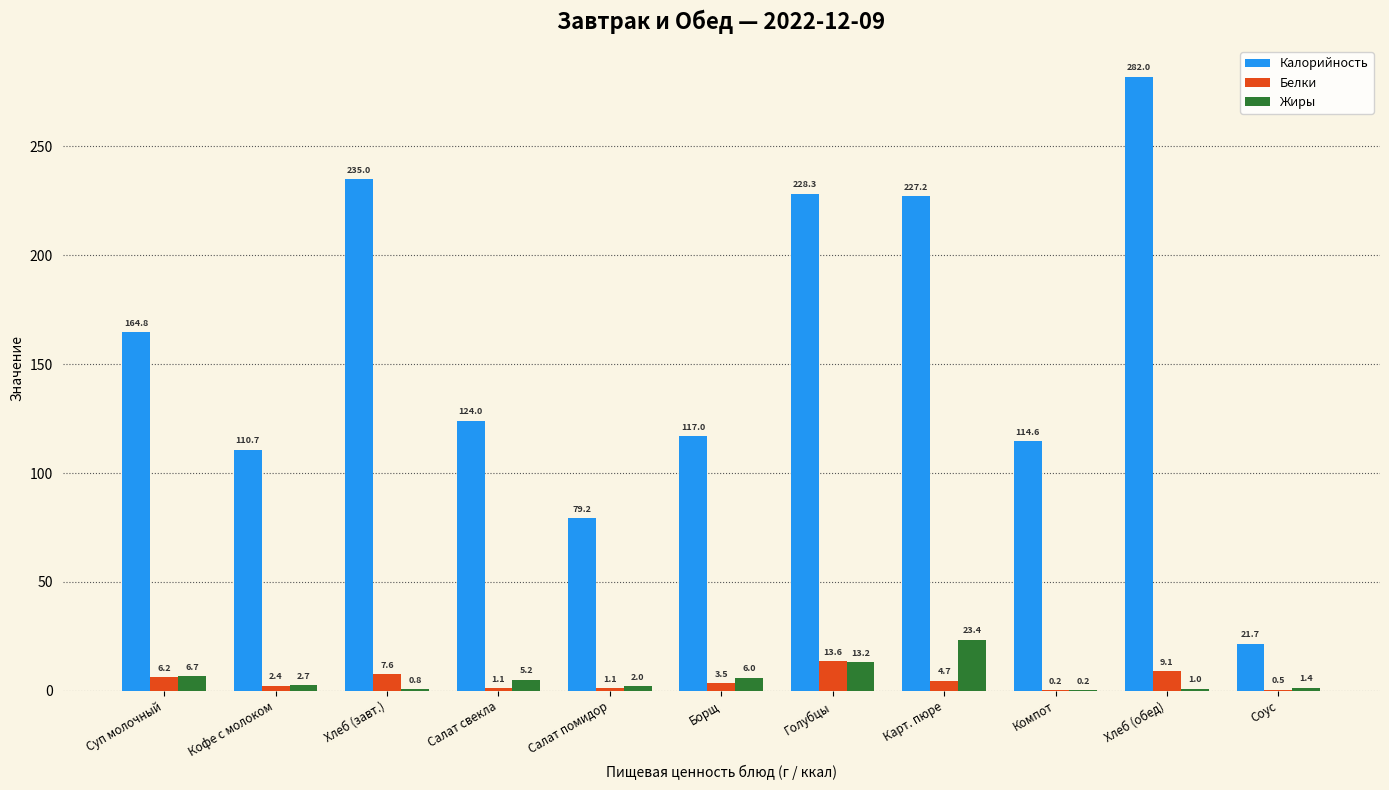

What is the total value across all series at Кофе с молоком?

115.8